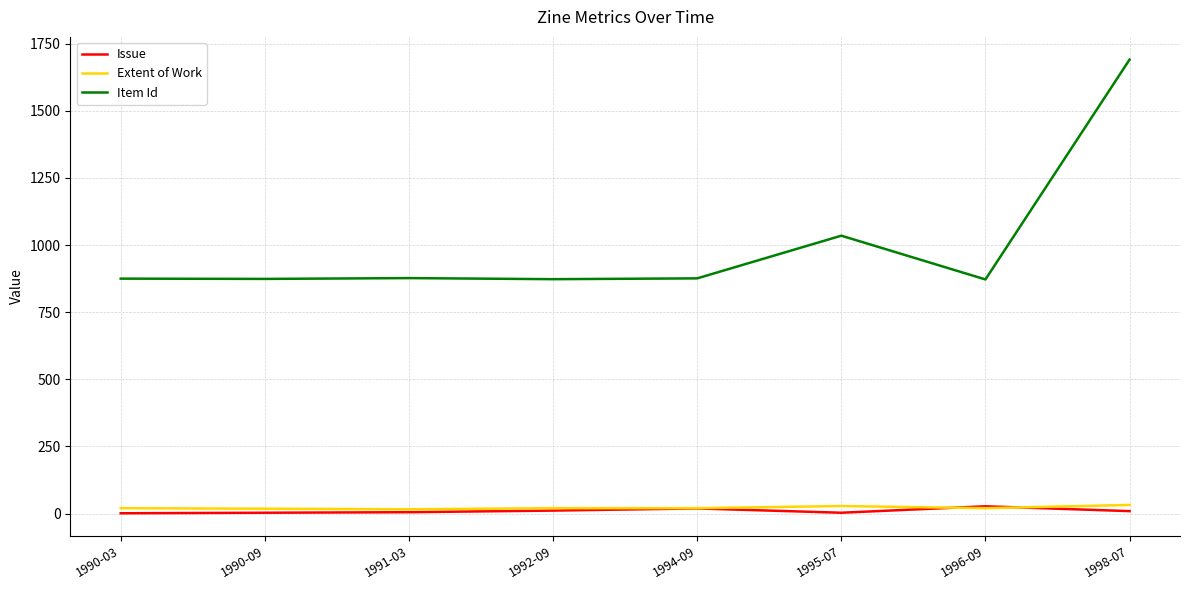

The value of Item Id at 1990-09 is 427. True or false?

False